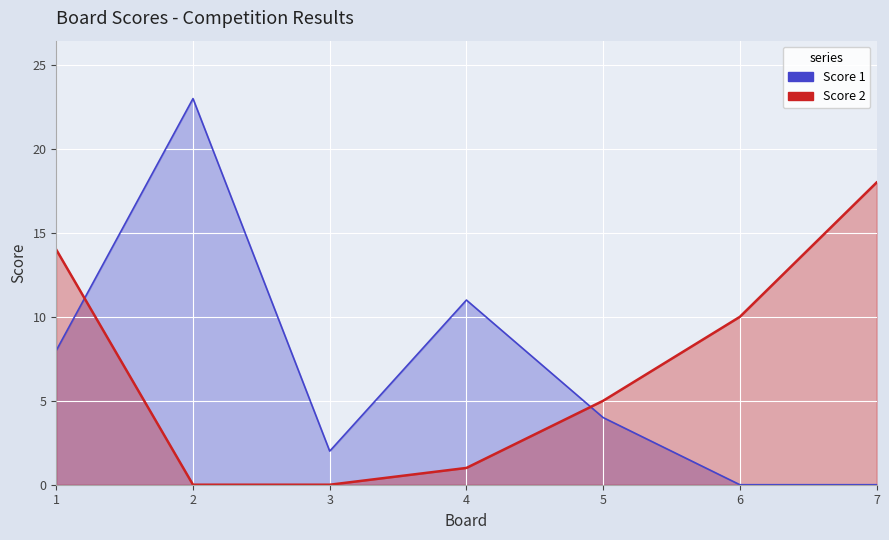

Between which two adjacent categories do Score 1 and Score 2 first intersect?

1 and 2